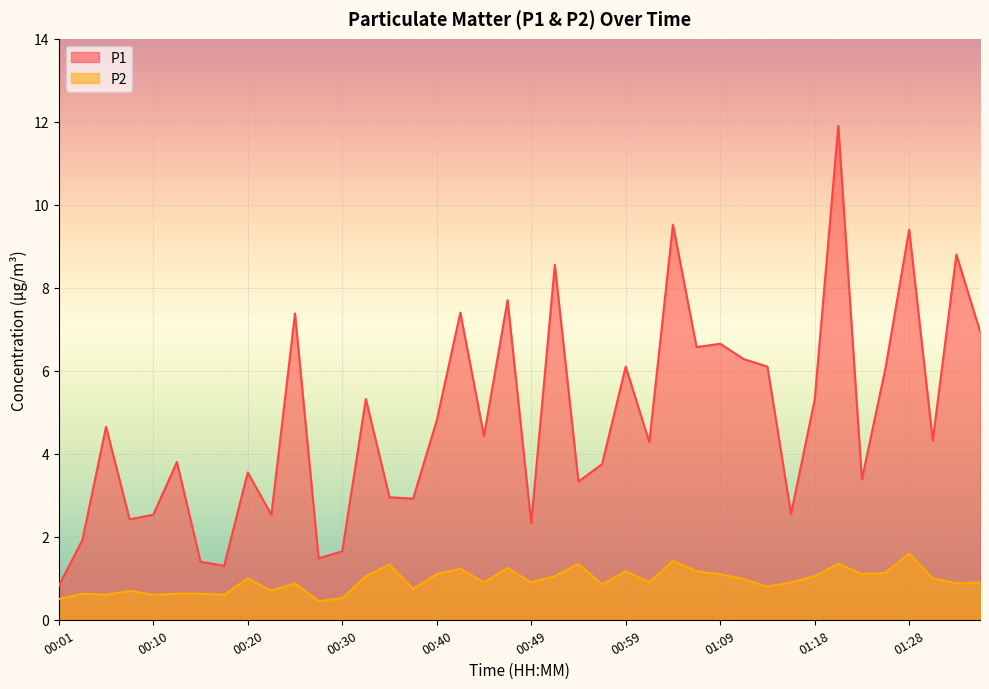

What is the total value across all series at 01:28?

11.0